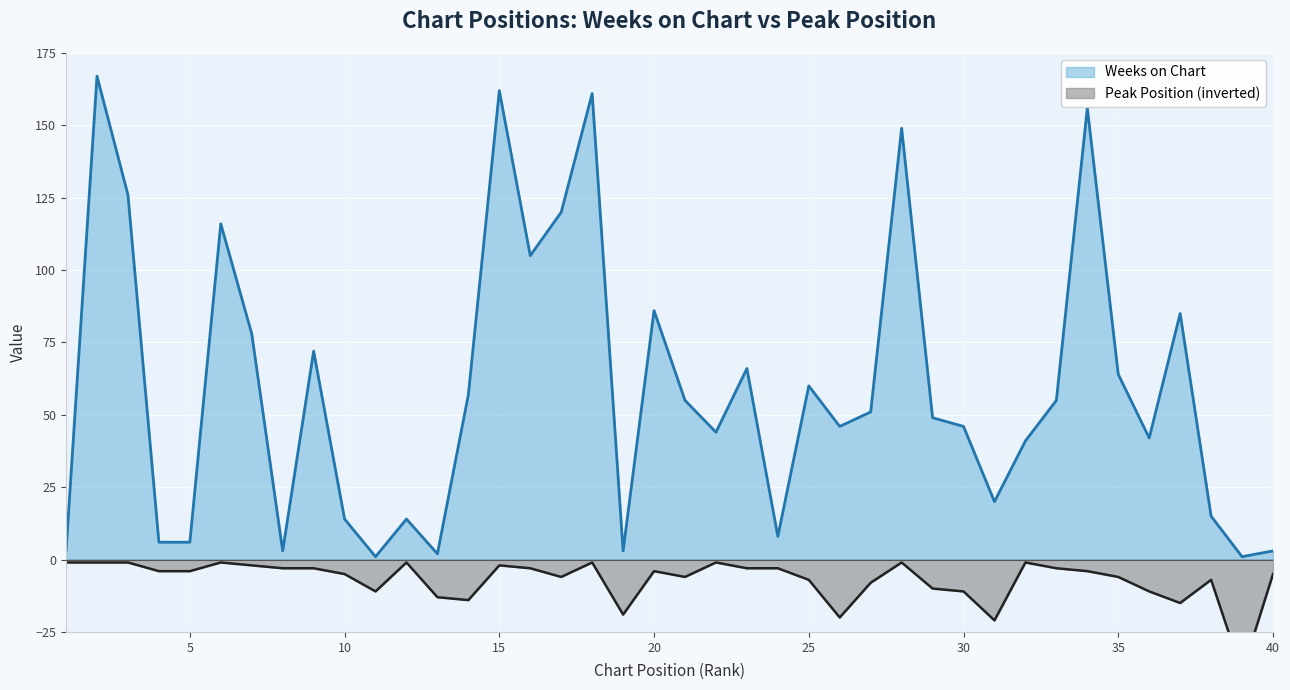

Between 34 and 39, which is larger?

34